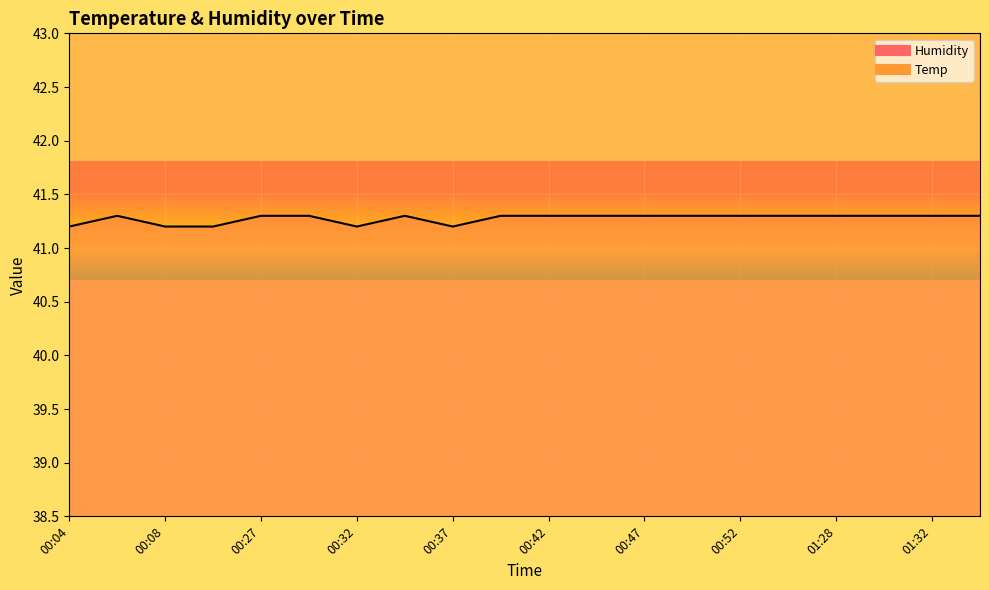

How many series are shown in this chart?

2